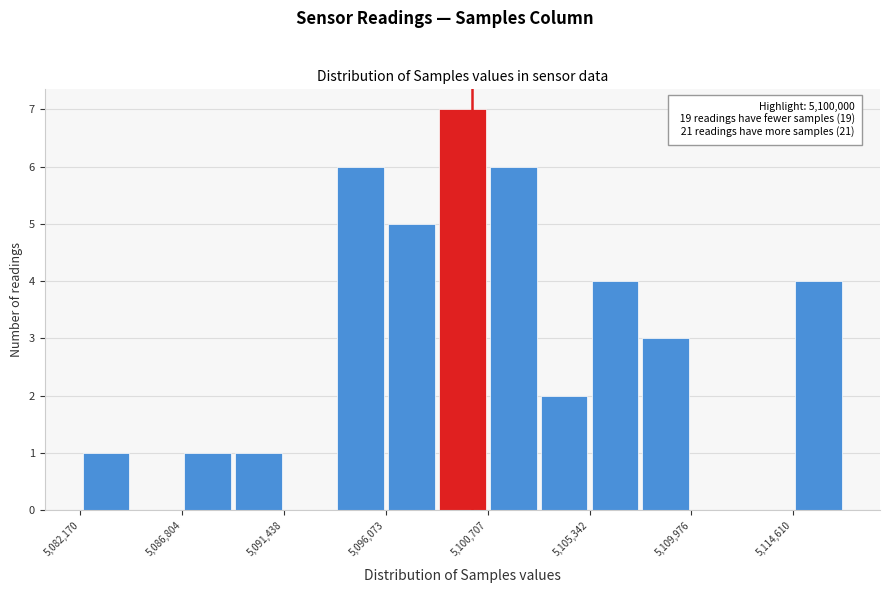

Over which range of the x-axis is the bar tallest?

5098500 to 5100500